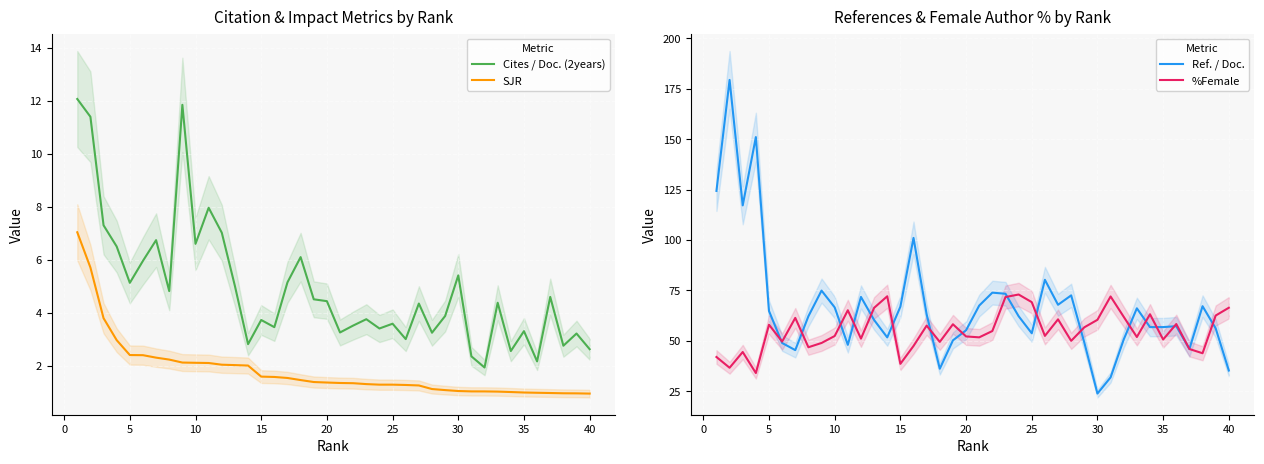

How many lines are shown in the chart?

4